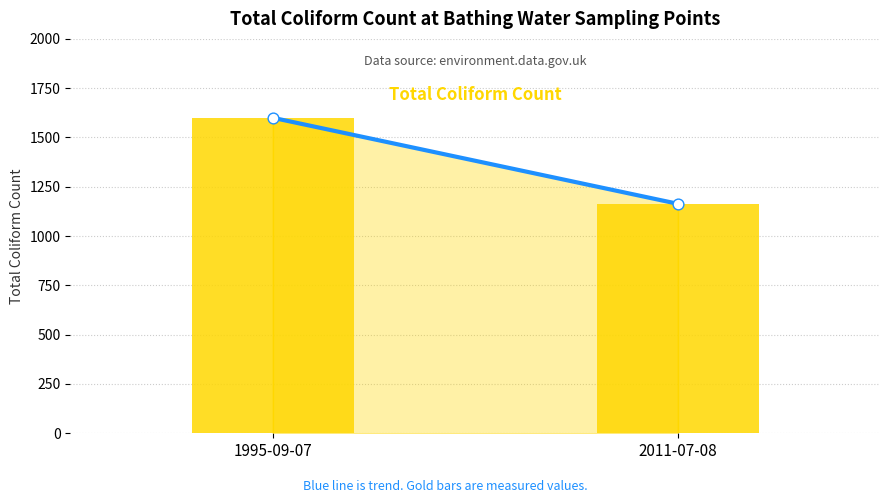

At which category is the sum across all series the highest?

1995-09-07